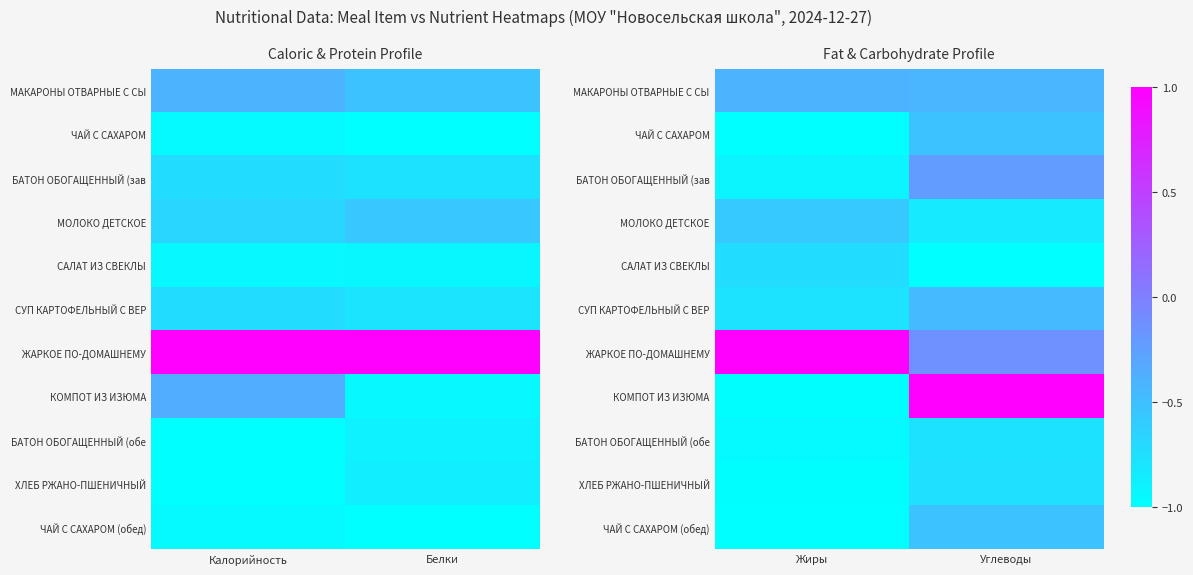

What is the difference between the maximum and minimum values in the СУП КАРТОФЕЛЬНЫЙ С ВЕР series?

0.3